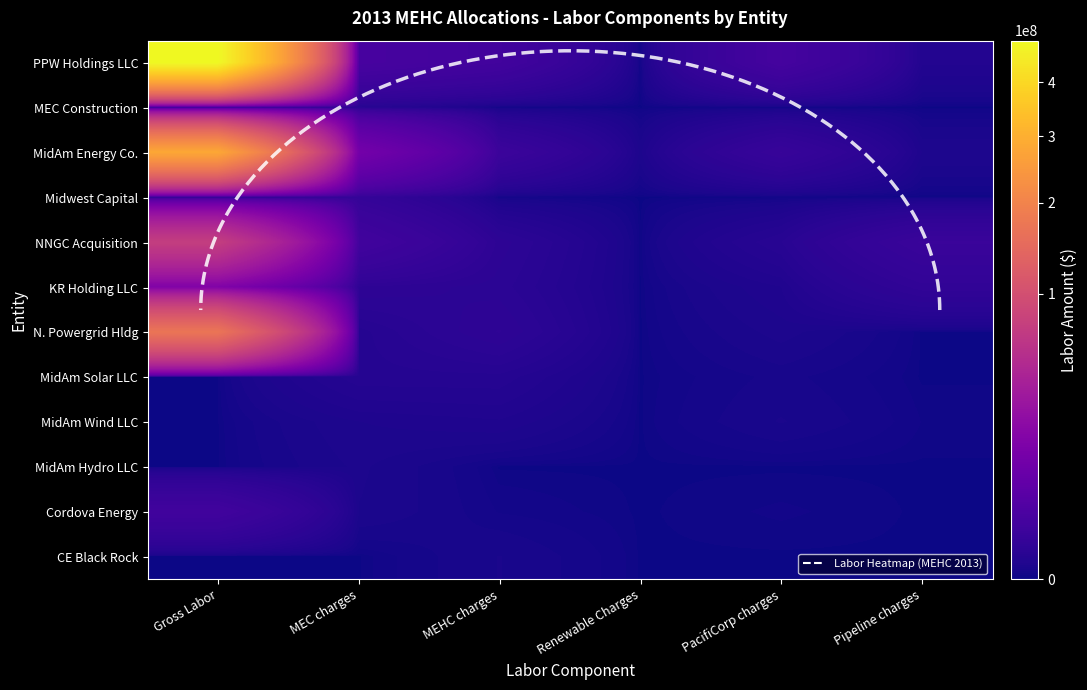

How many data points in PPW Holdings LLC are less than 1952261?

3